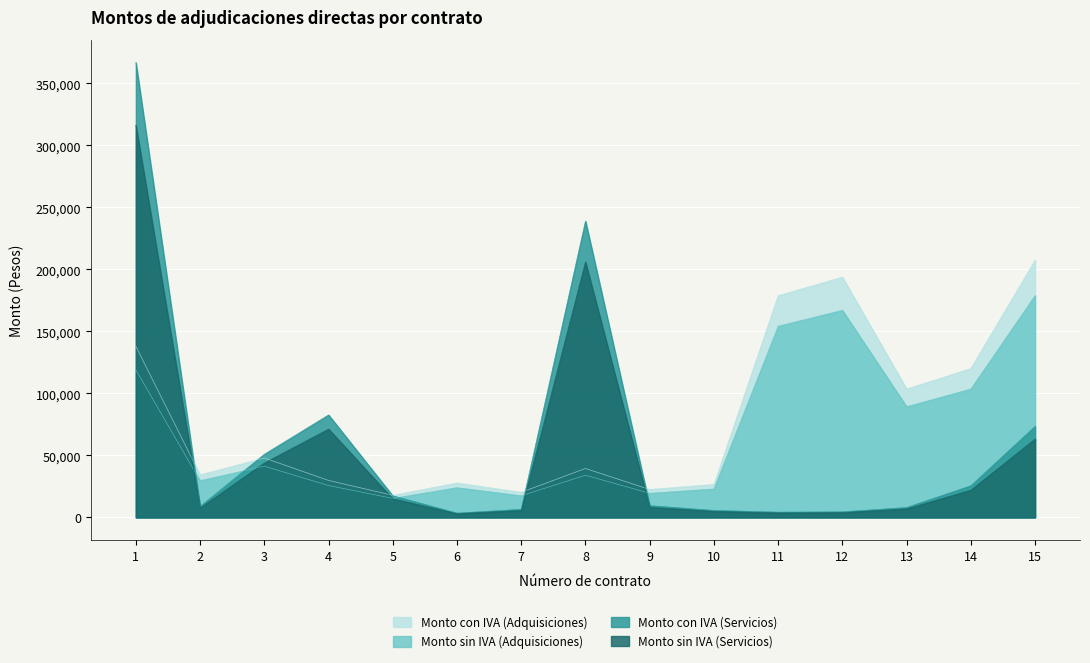

What is the difference between the maximum and minimum values in the Monto sin IVA (Servicios) series?

313240.0